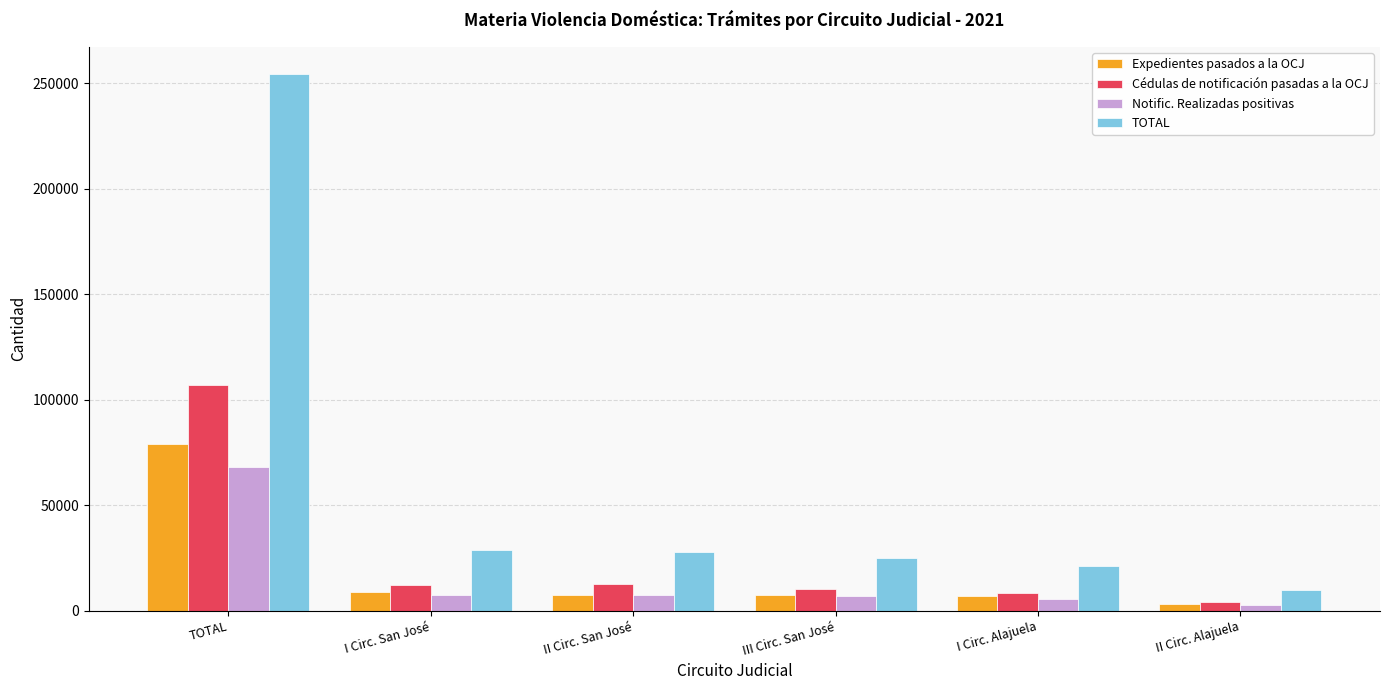

What is the label of the 3rd bar from the right?

III Circ. San José